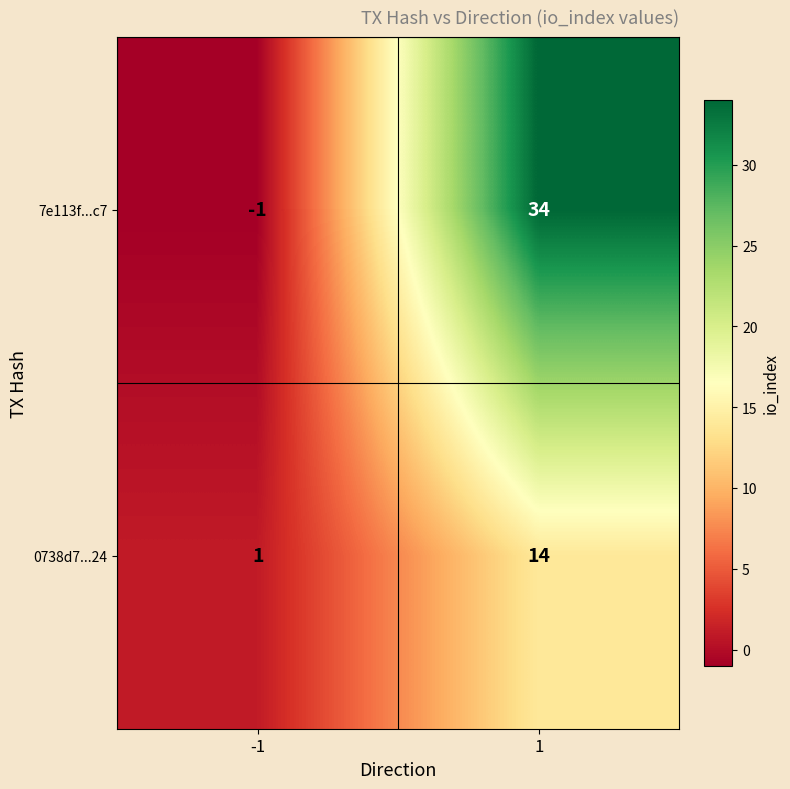

What is the difference between the highest and lowest values at 1?

20